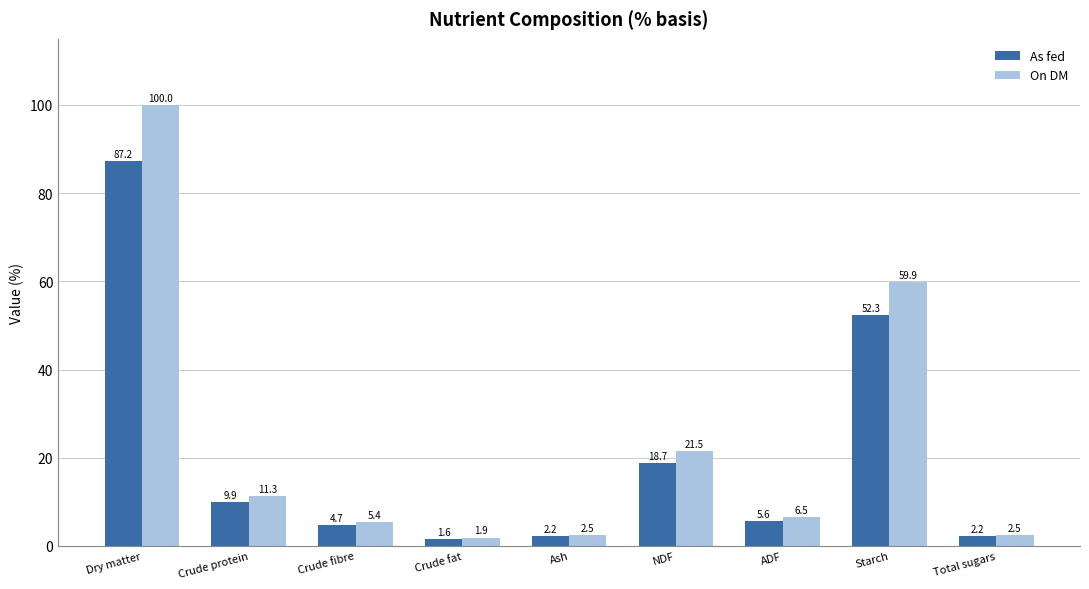

Which label corresponds to the largest value in the chart?

Dry matter